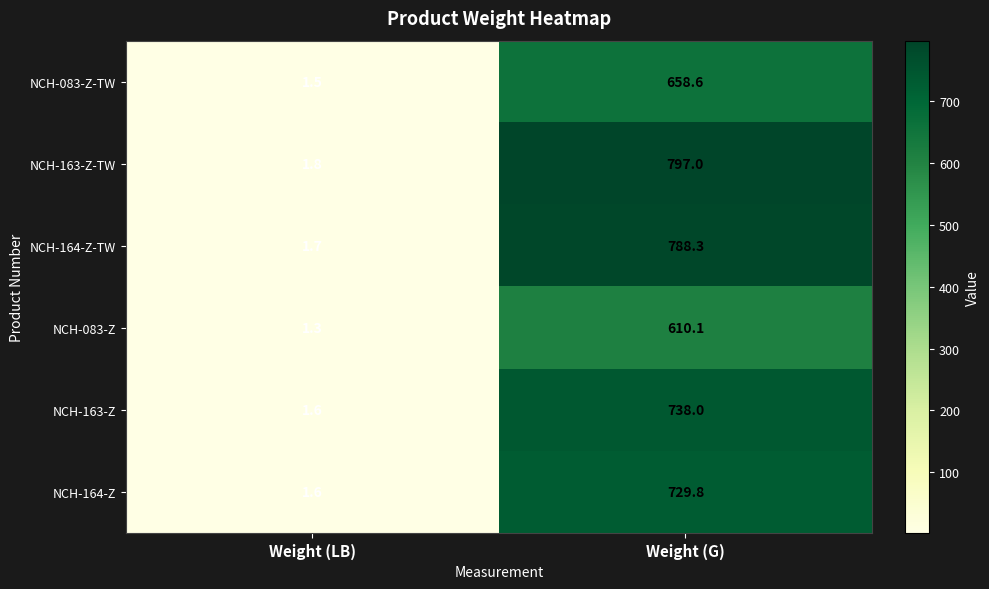

Between Weight (LB) and Weight (G), which series saw the biggest shift?

NCH-163-Z-TW